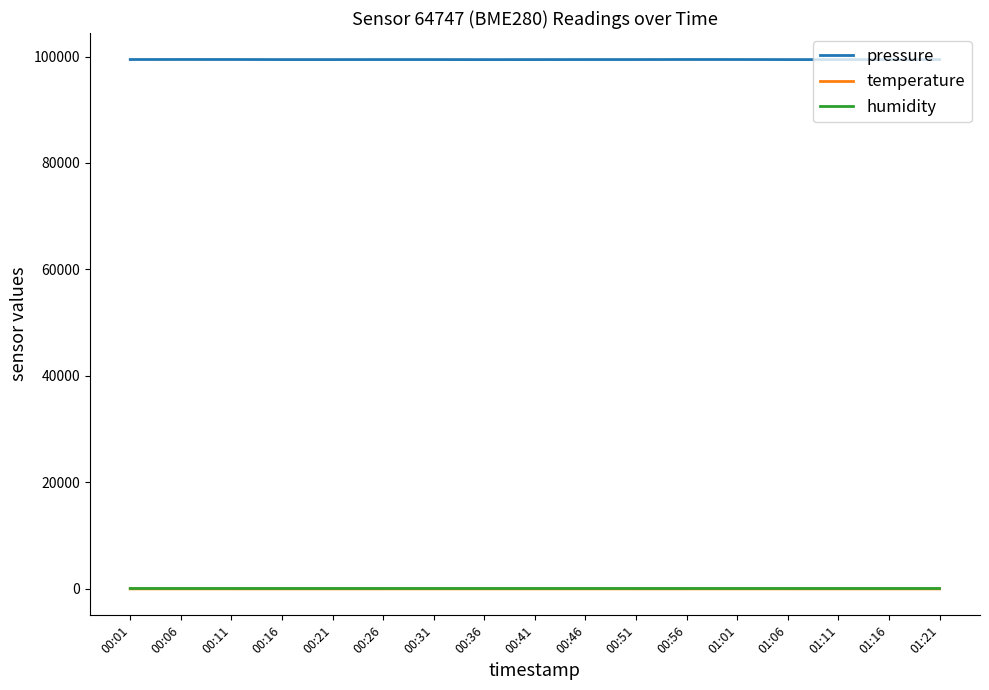

Which series has the widest spread of values?

pressure